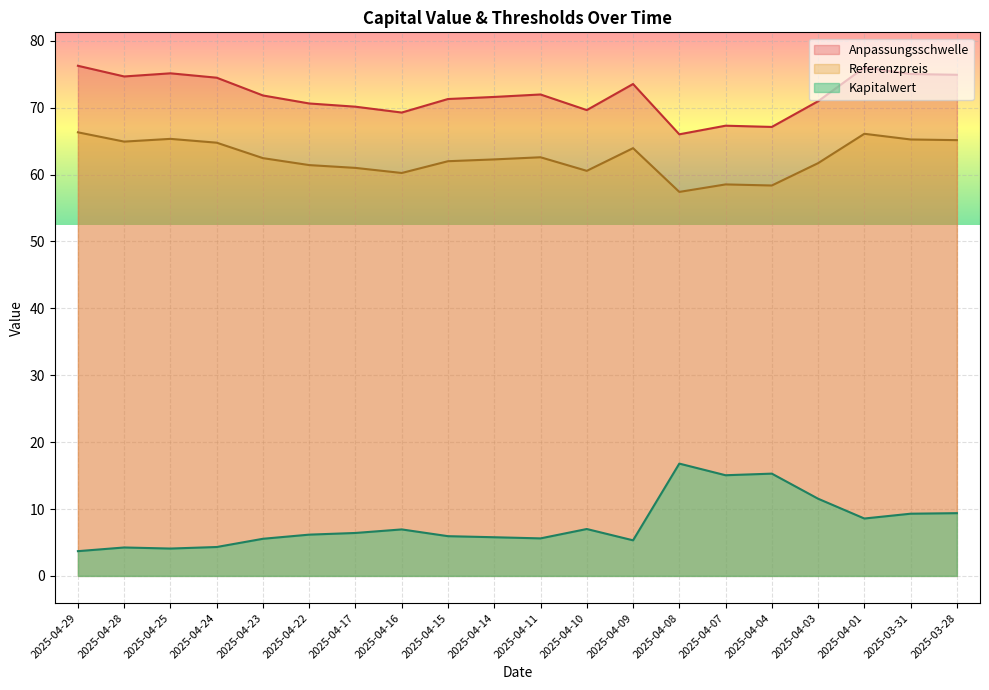

True or false: Referenzpreis and Anpassungsschwelle cross at least once.

False